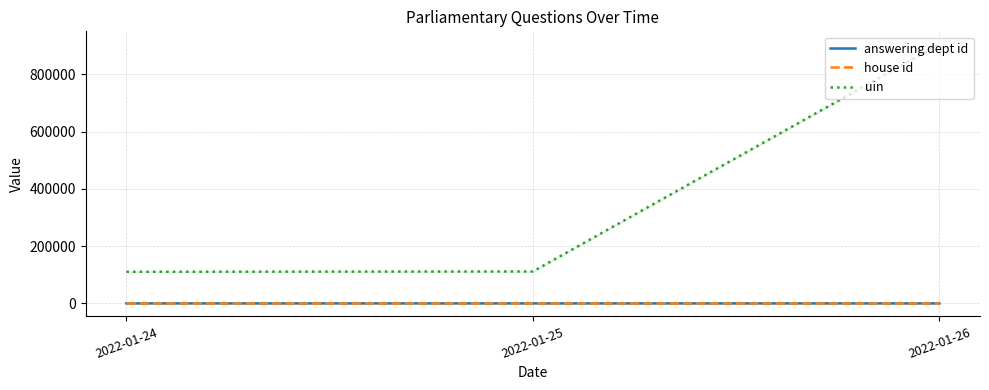

What is the difference between the second highest and minimum values in the answering dept id series?

20.0